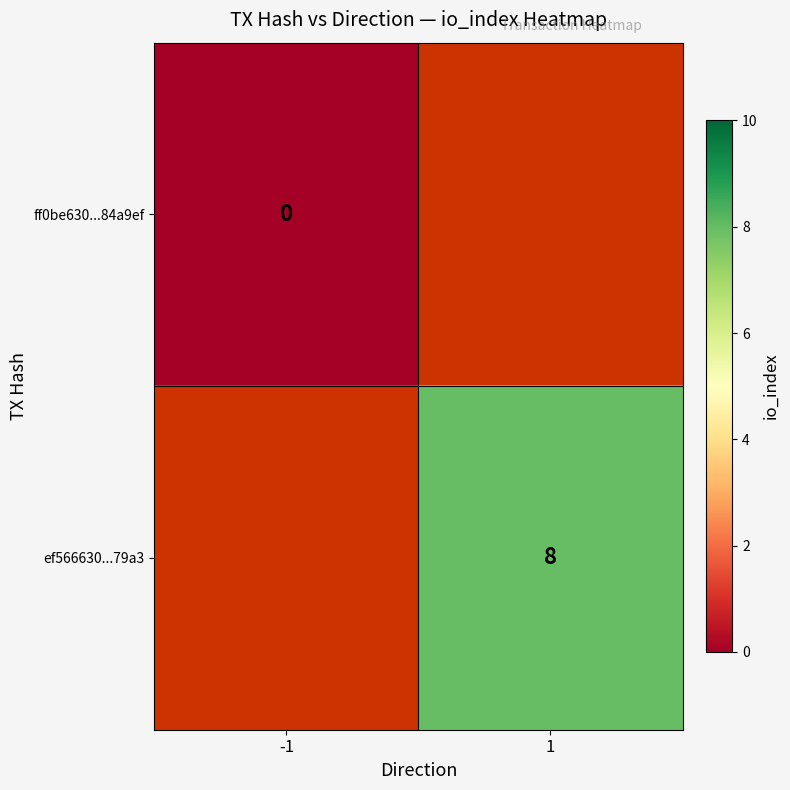

True or false: ef566630...79a3 has a value of 4 at 1.

False